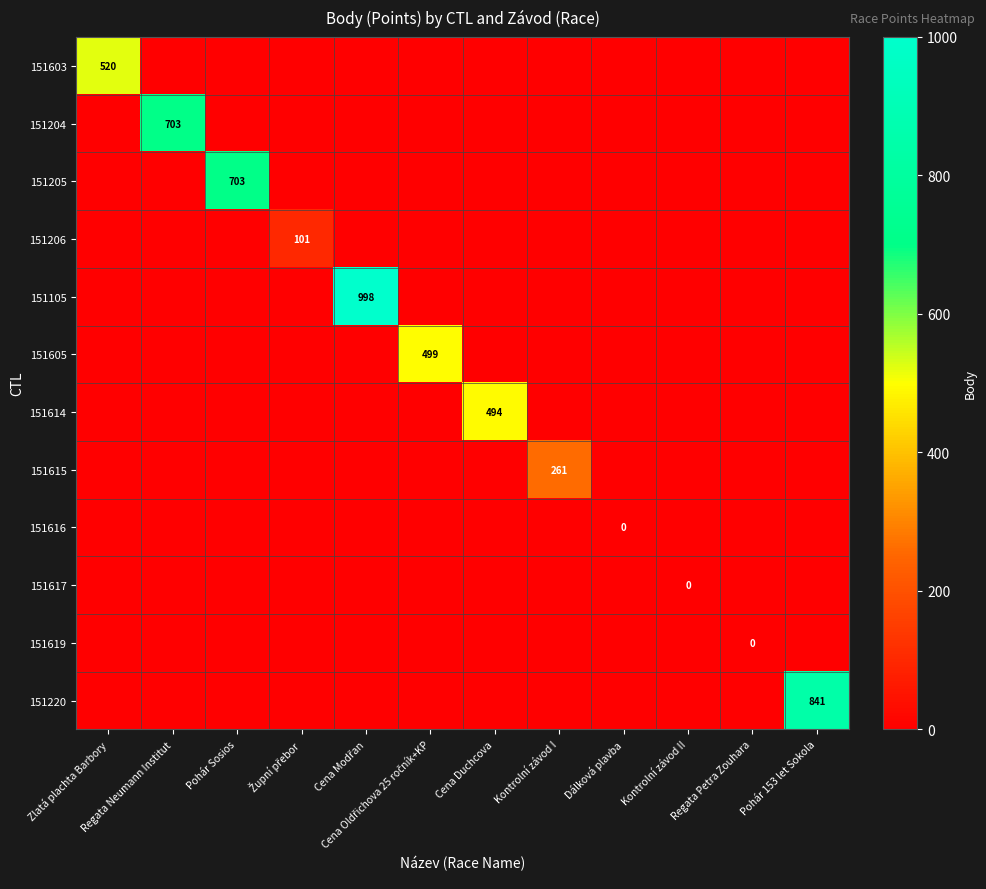

Which has a higher value, Pohár 153 let Sokola or Cena Duchcova?

Pohár 153 let Sokola